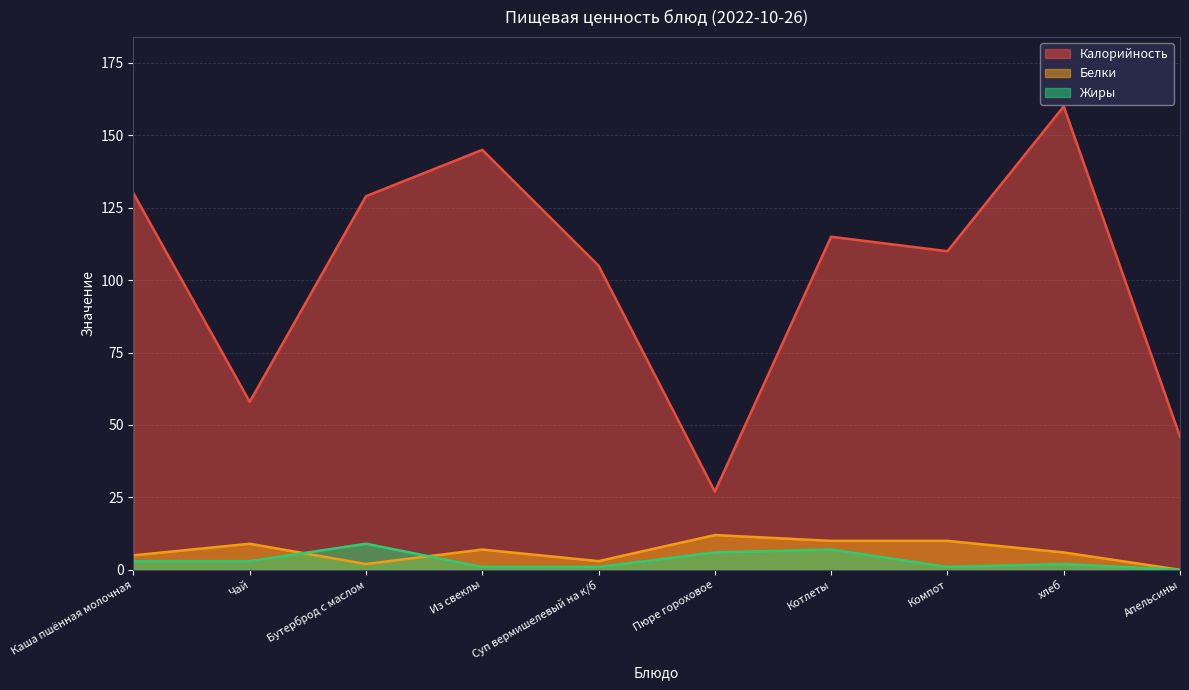

Between Из свеклы and Котлеты, which series saw the biggest shift?

Калорийность